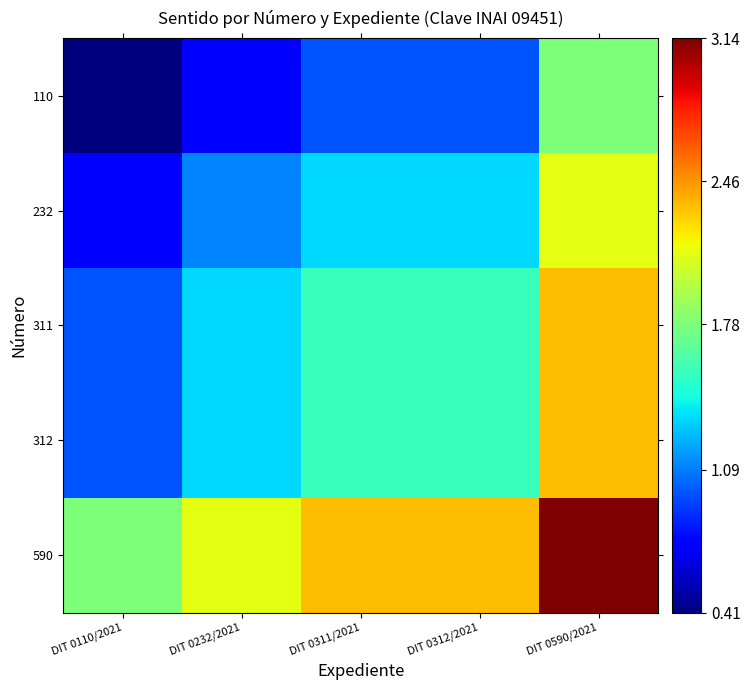

Which has a higher value, DIT 0232/2021 or DIT 0590/2021?

DIT 0590/2021